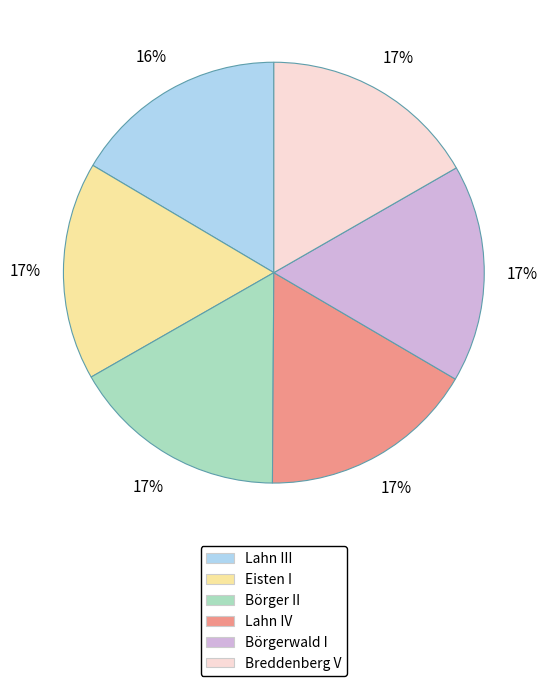

Is the sum of Lahn III and Breddenberg V greater than half?

No